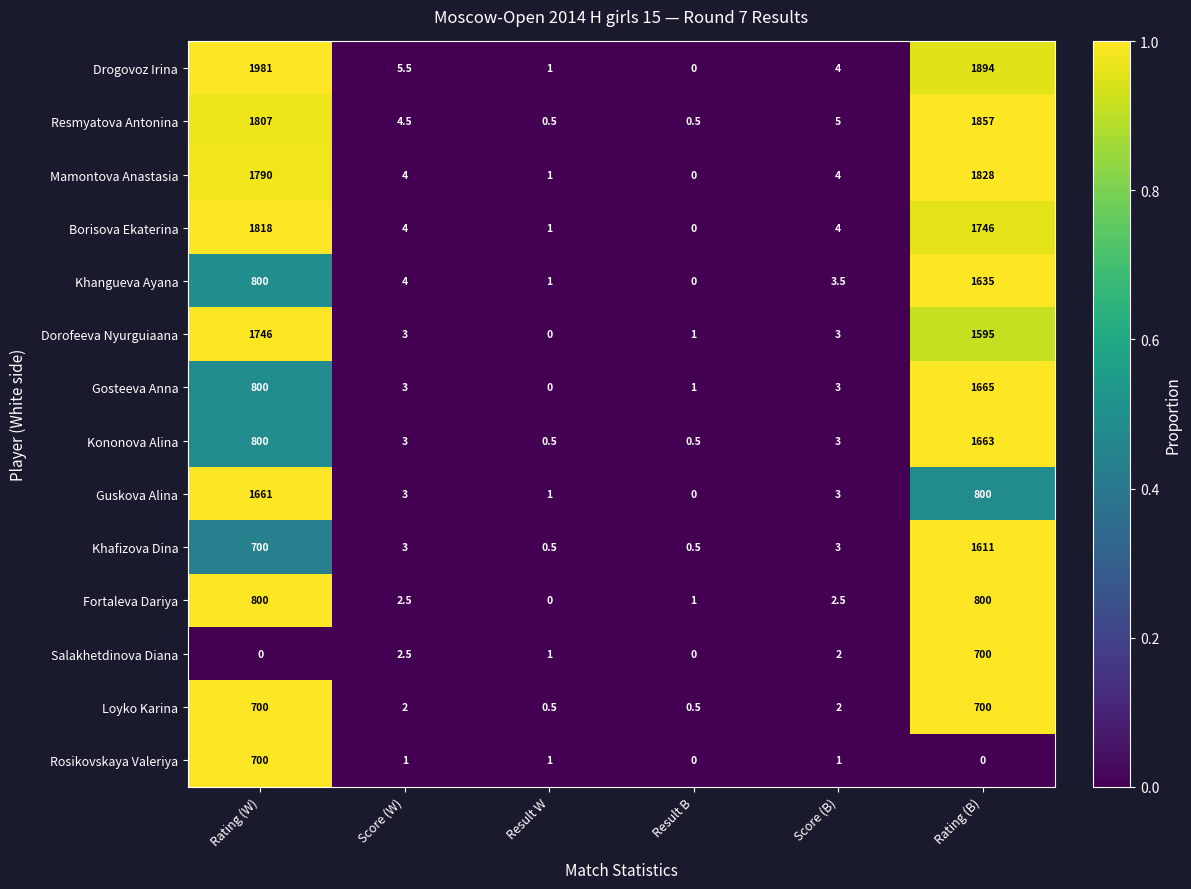

Is it true that Borisova Ekaterina equals 1818.0 at Rating (W)?

True